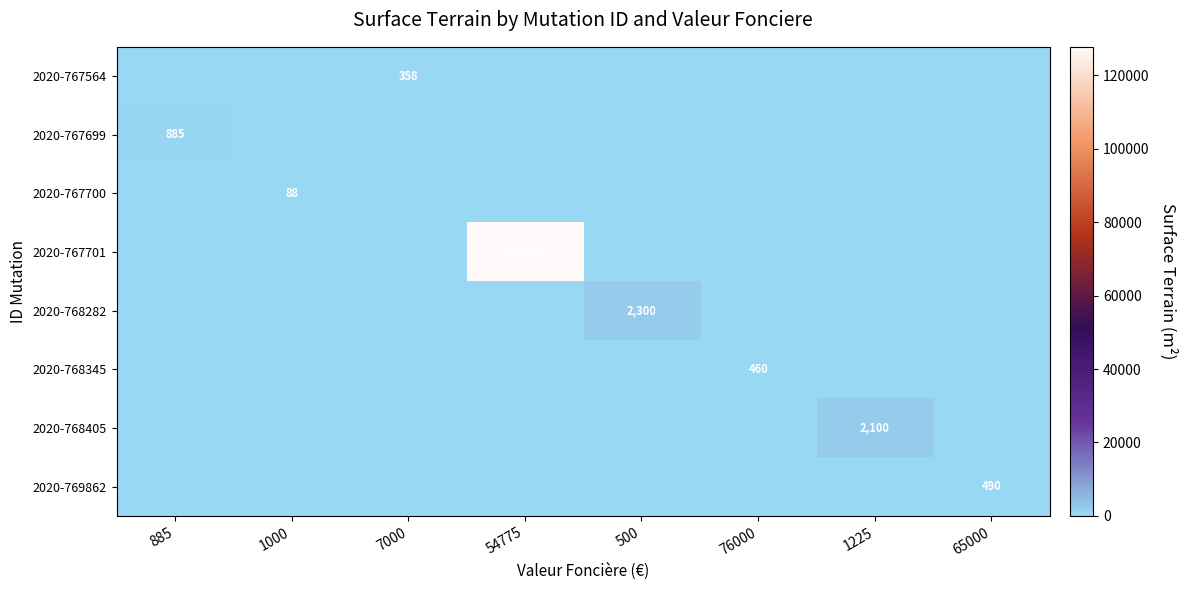

What is the difference between the 2020-768282 values at 500 and 1000?

2300